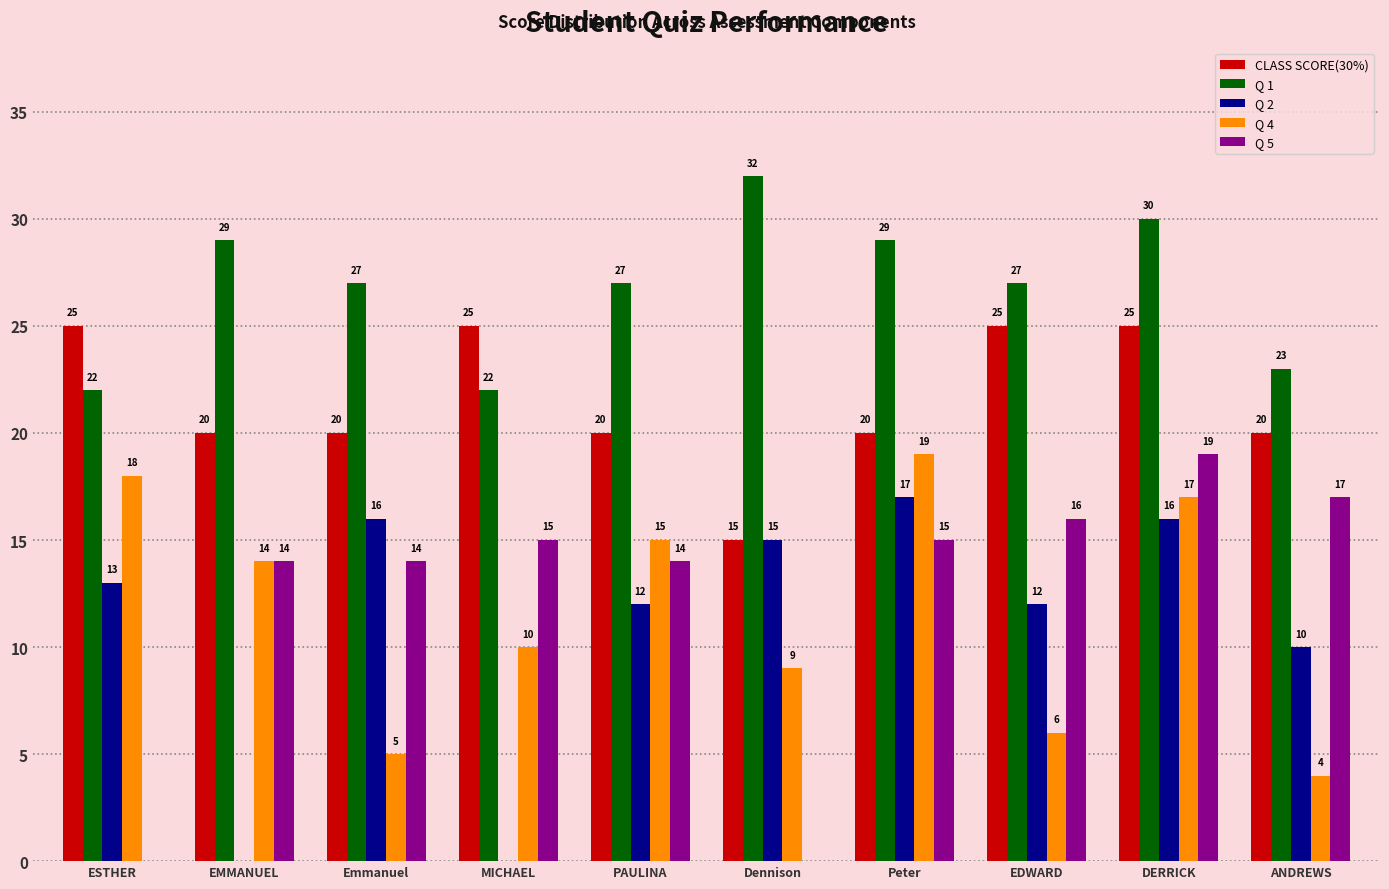

What is the greatest value displayed?

32